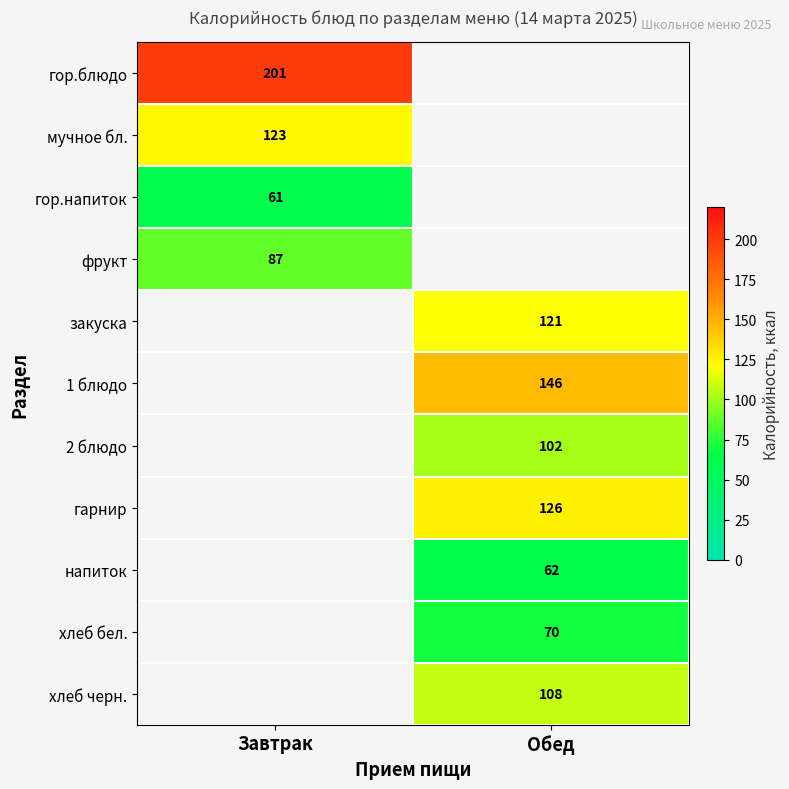

The 1 блюдо series shows 146 at Обед. True or false?

True